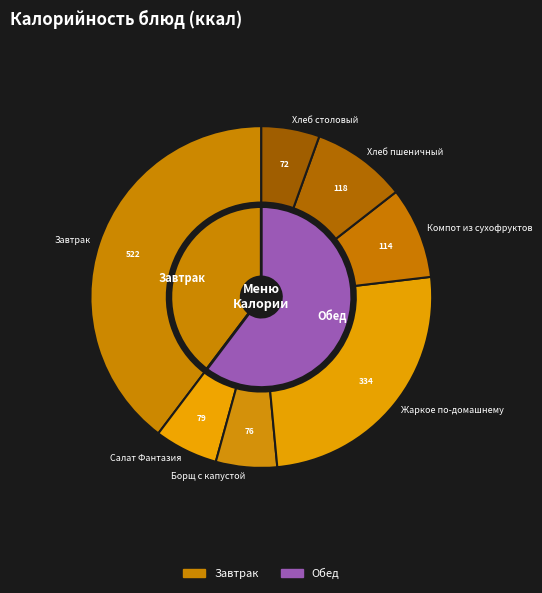

Approximately how many times larger is the value at Хлеб столовый compared to Хлеб пшеничный?

0.6